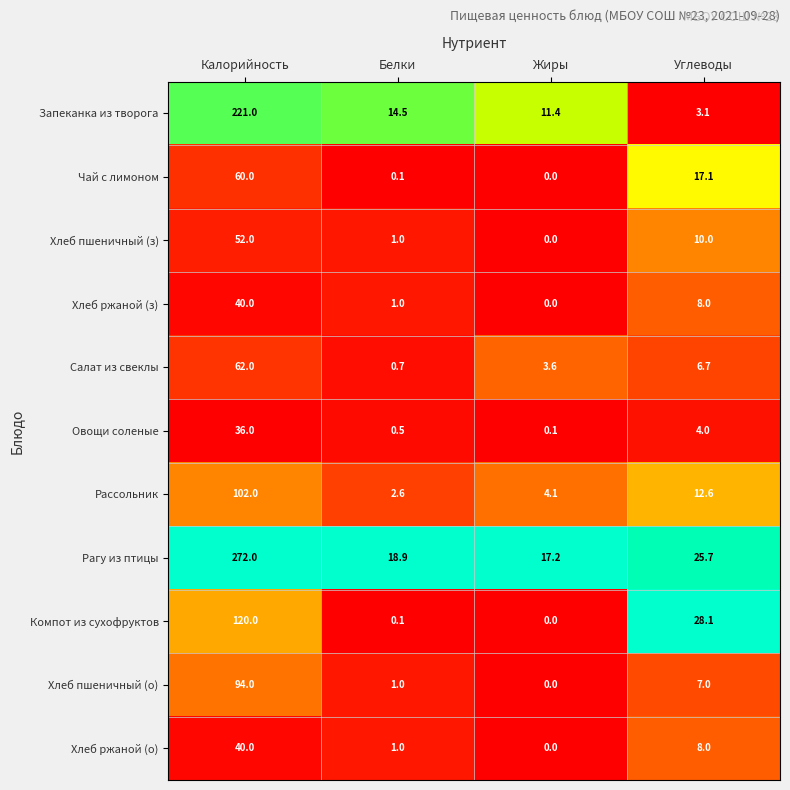

Count the number of data series in this chart.

11